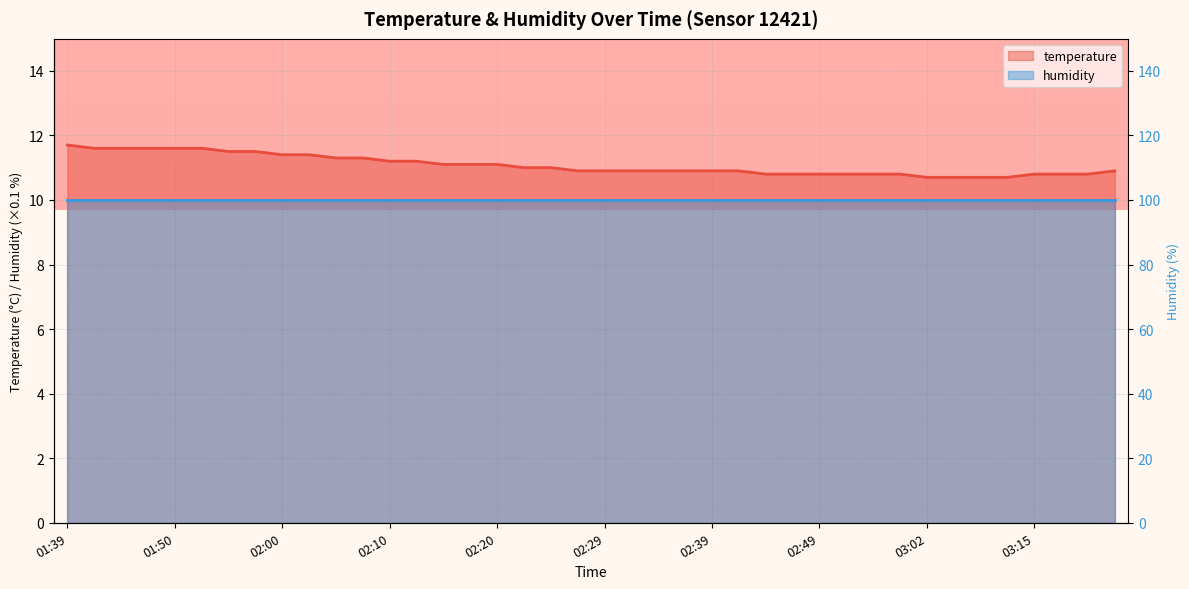

True or false: the data shows 11.6 at 01:50.

True